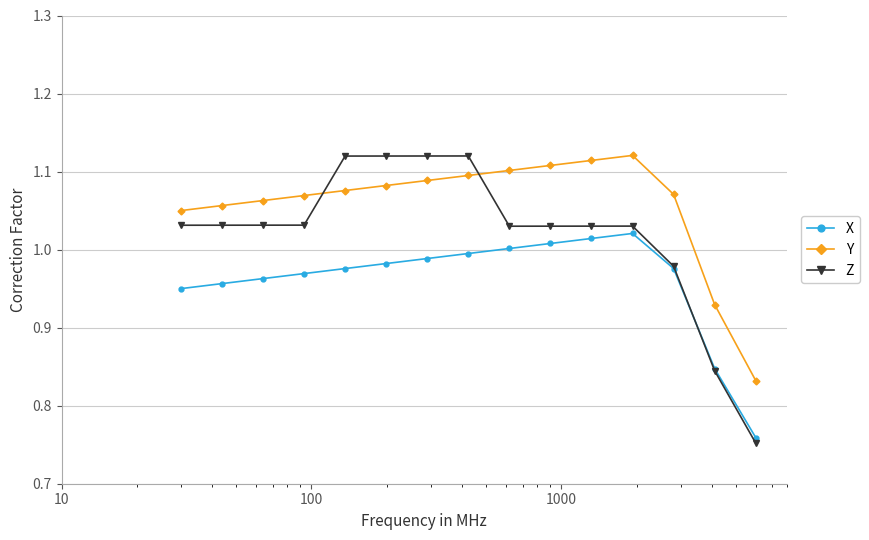

Which series has the widest spread of values?

Z